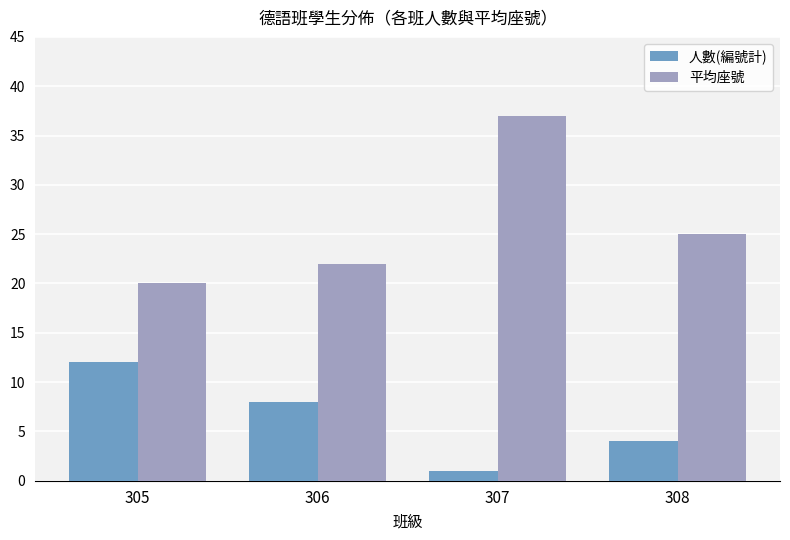

How many distinct data groups are displayed?

2